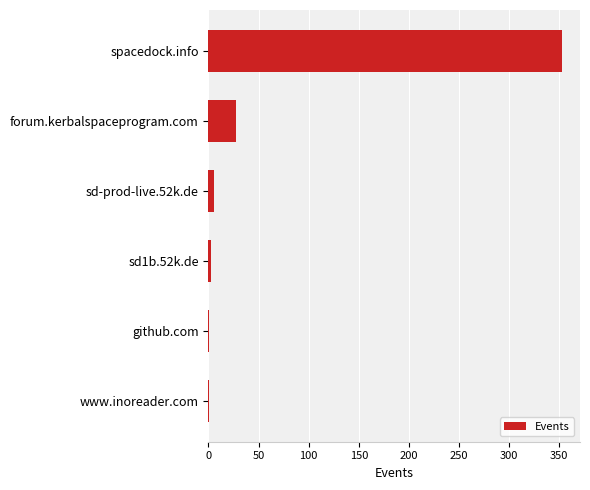

What is the greatest value displayed?

353